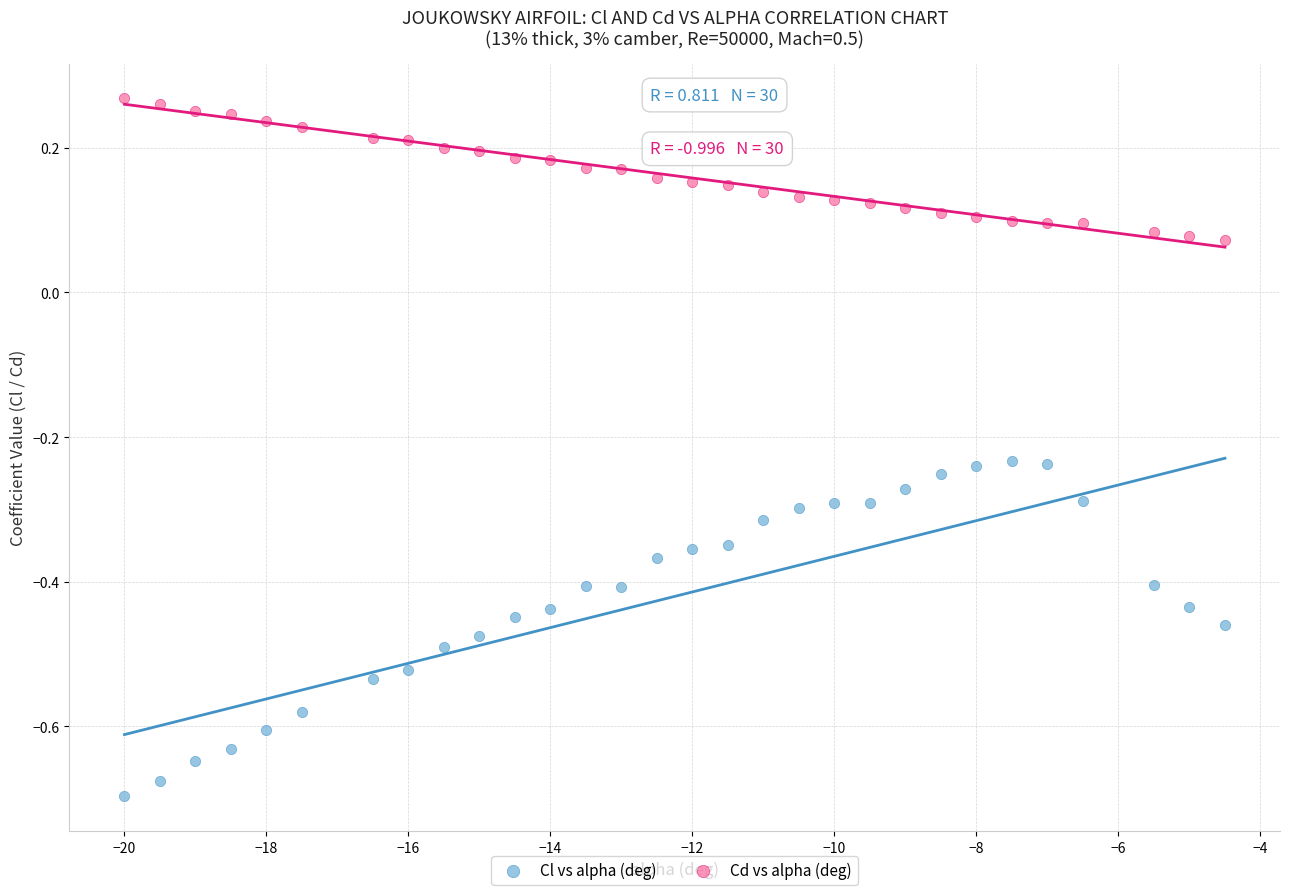

What are all the series names shown in the legend?

Cl vs alpha (deg), Cd vs alpha (deg)